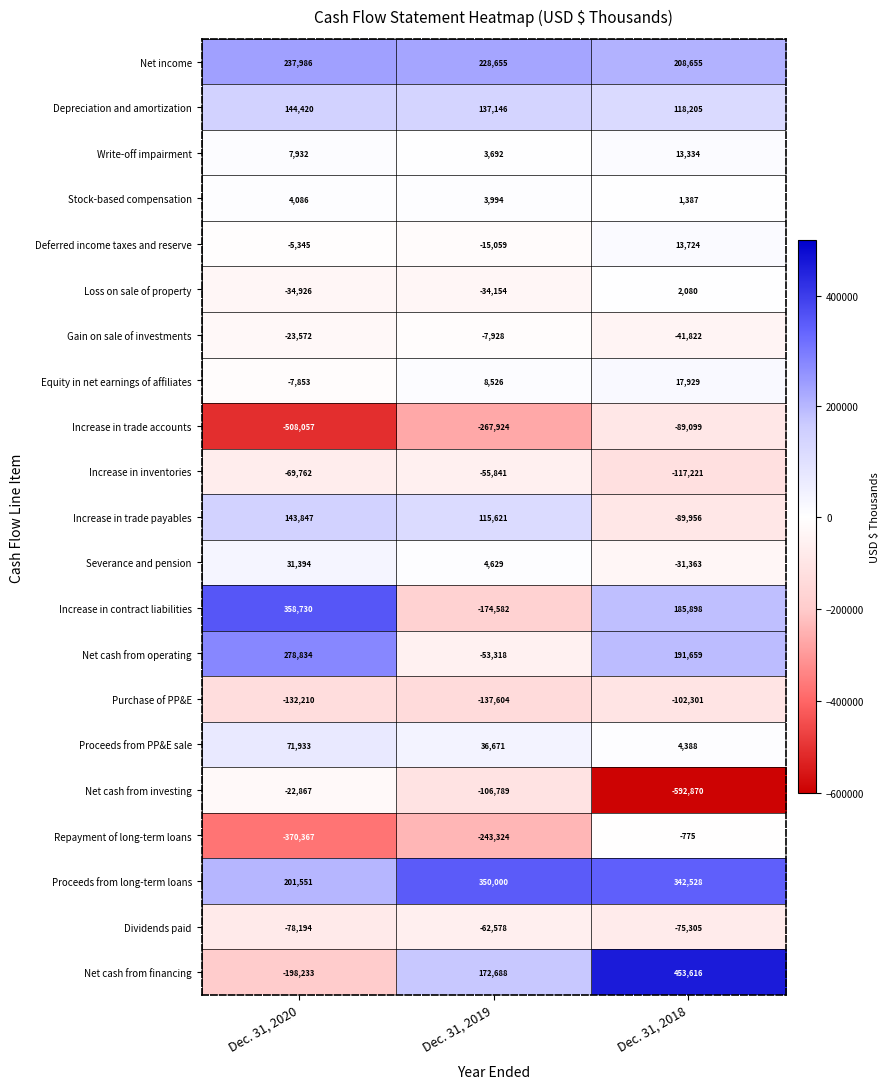

True or false: Net cash from operating has a value of -90582 at Dec. 31, 2019.

False